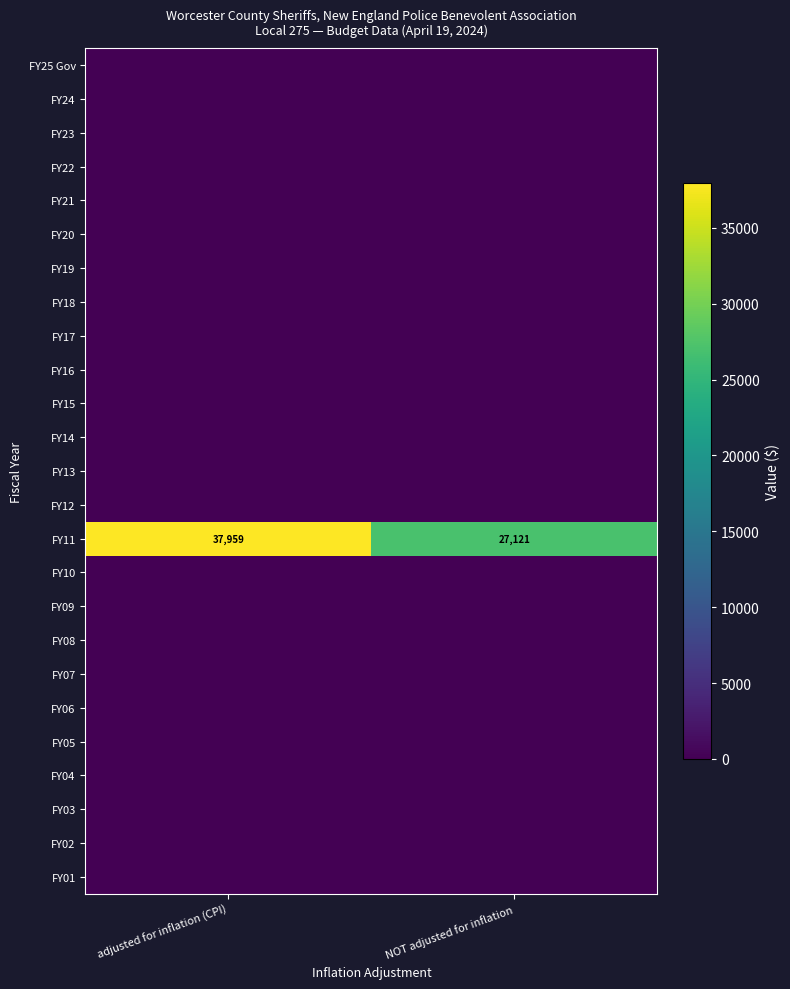

List the labels in order of FY11 value, smallest first.

NOT adjusted for inflation, adjusted for inflation (CPI)